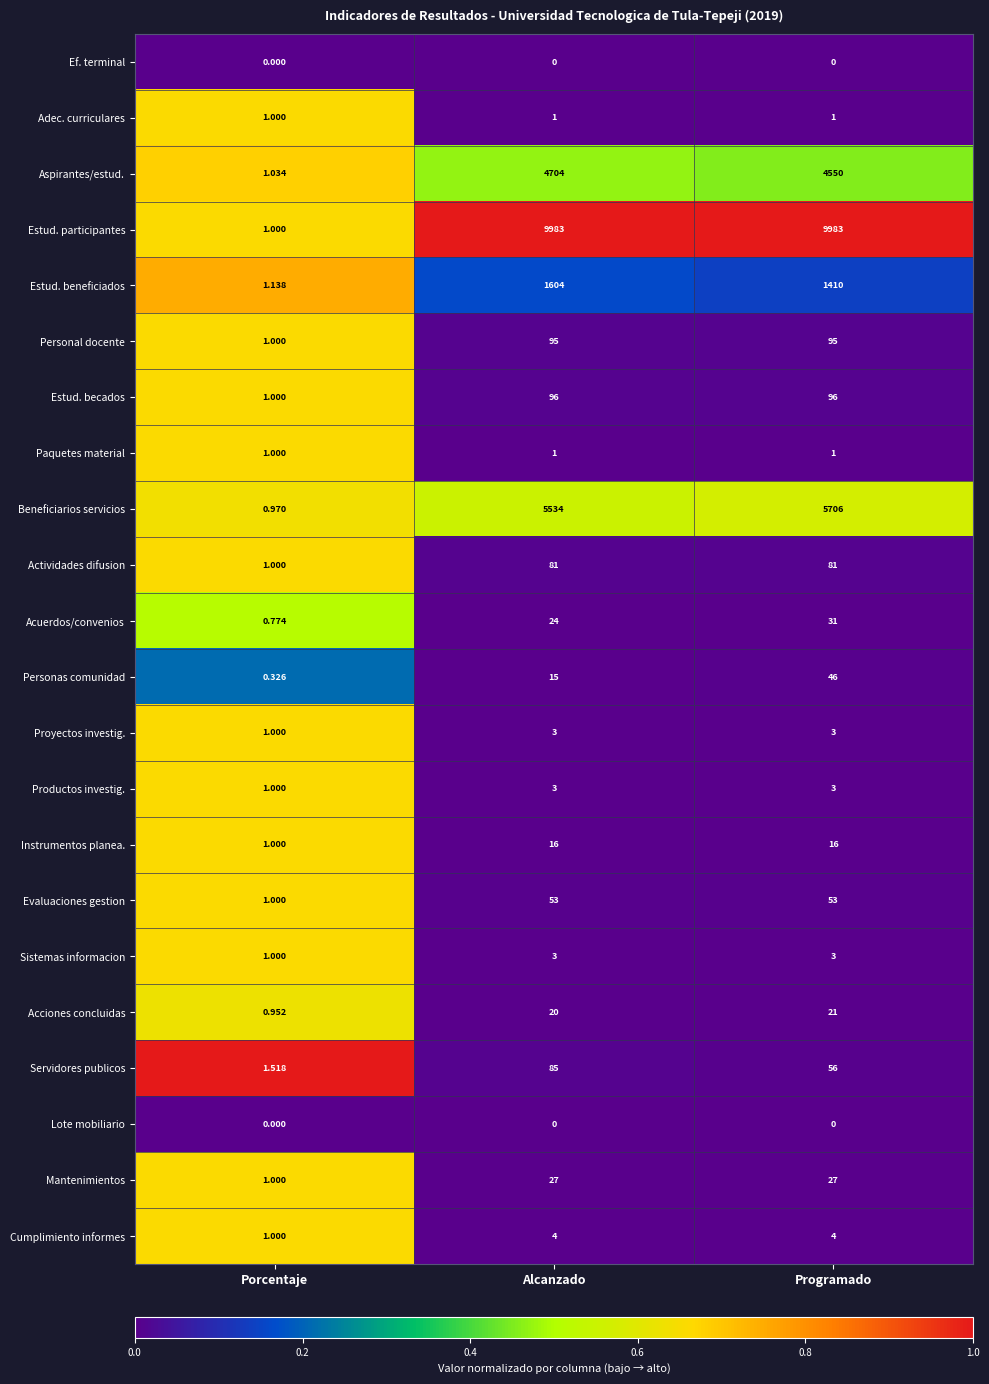

List the labels in order of Acciones concluidas value, smallest first.

Porcentaje, Alcanzado, Programado